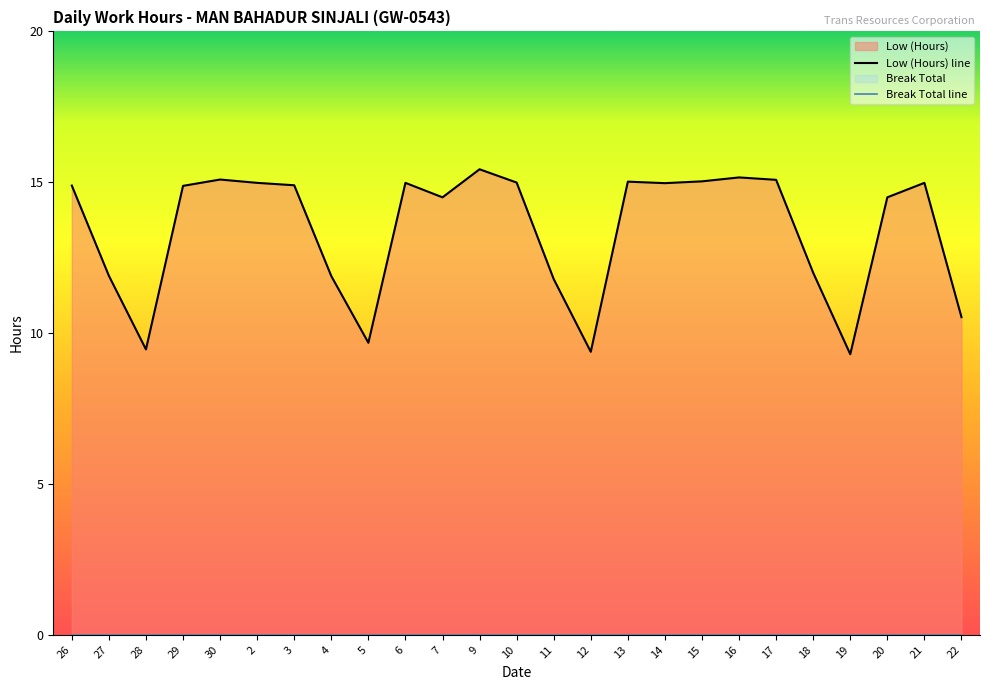

True or false: Break Total line and Low (Hours) line cross at least once.

False